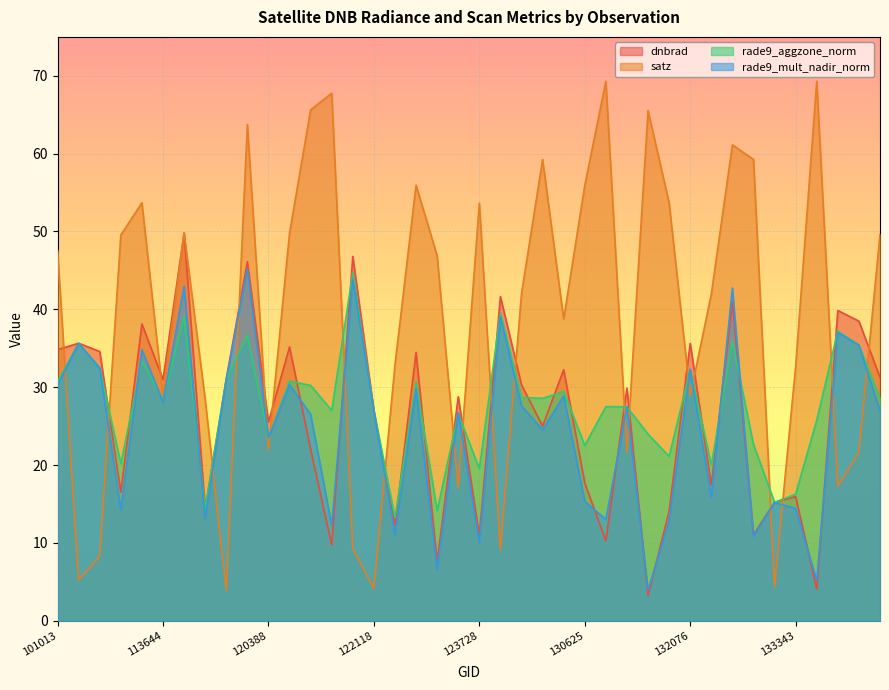

Which series has the widest spread of values?

satz